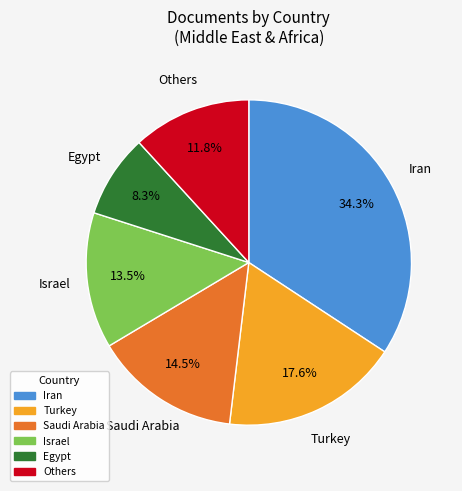

Does any single category account for the majority?

No